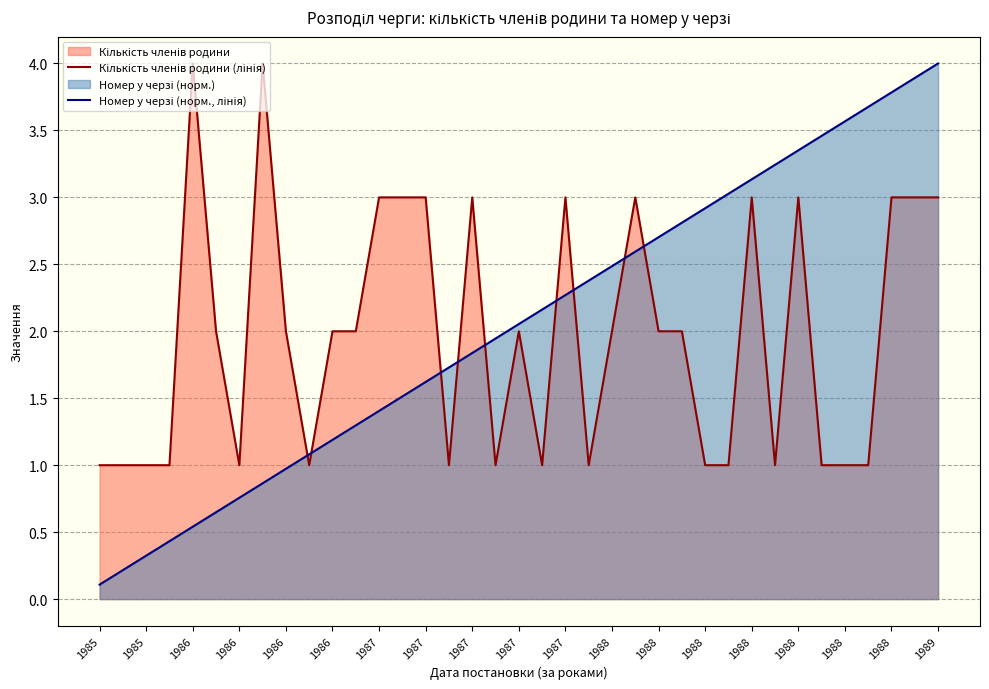

True or false: Номер у черзі (норм., лінія) has more than 0 points higher than both neighbors.

False